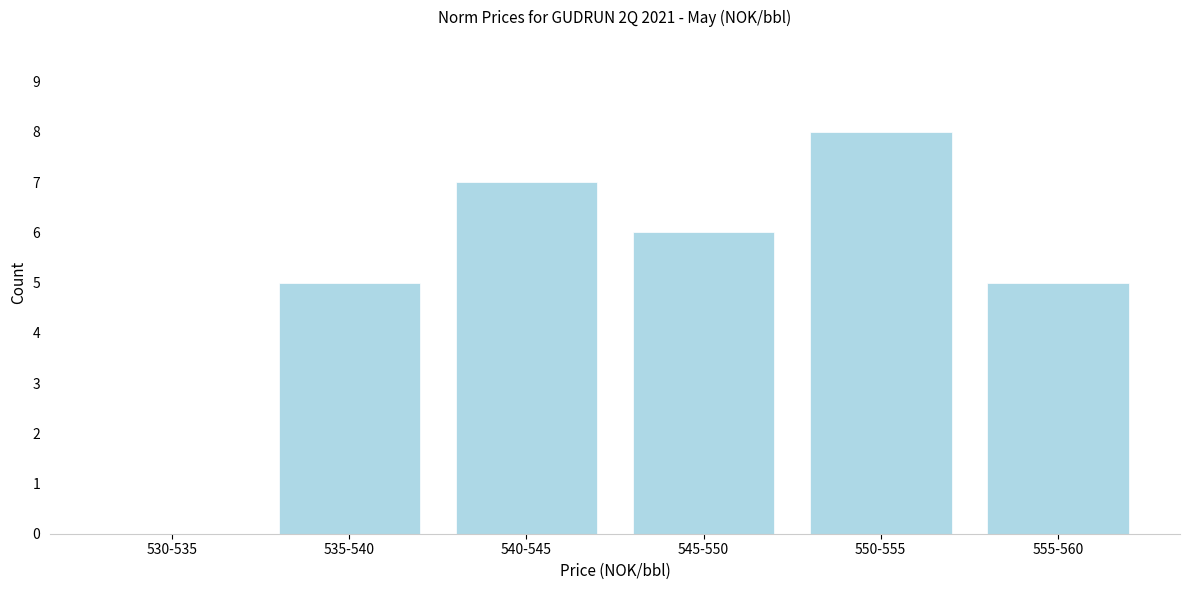

Reading right to left, what are all the values shown in this chart?

555-560=5	550-555=8	545-550=6	540-545=7	535-540=5	530-535=0